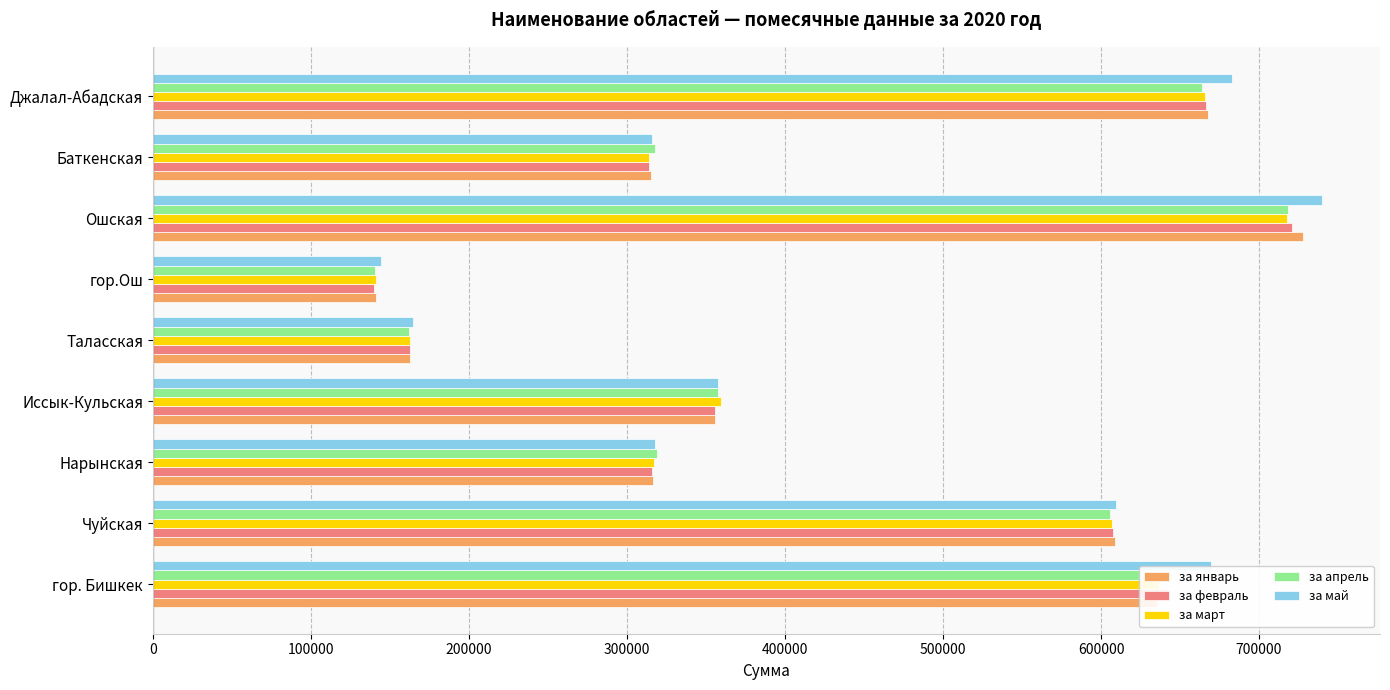

At which category is the sum across all series the highest?

Ошская